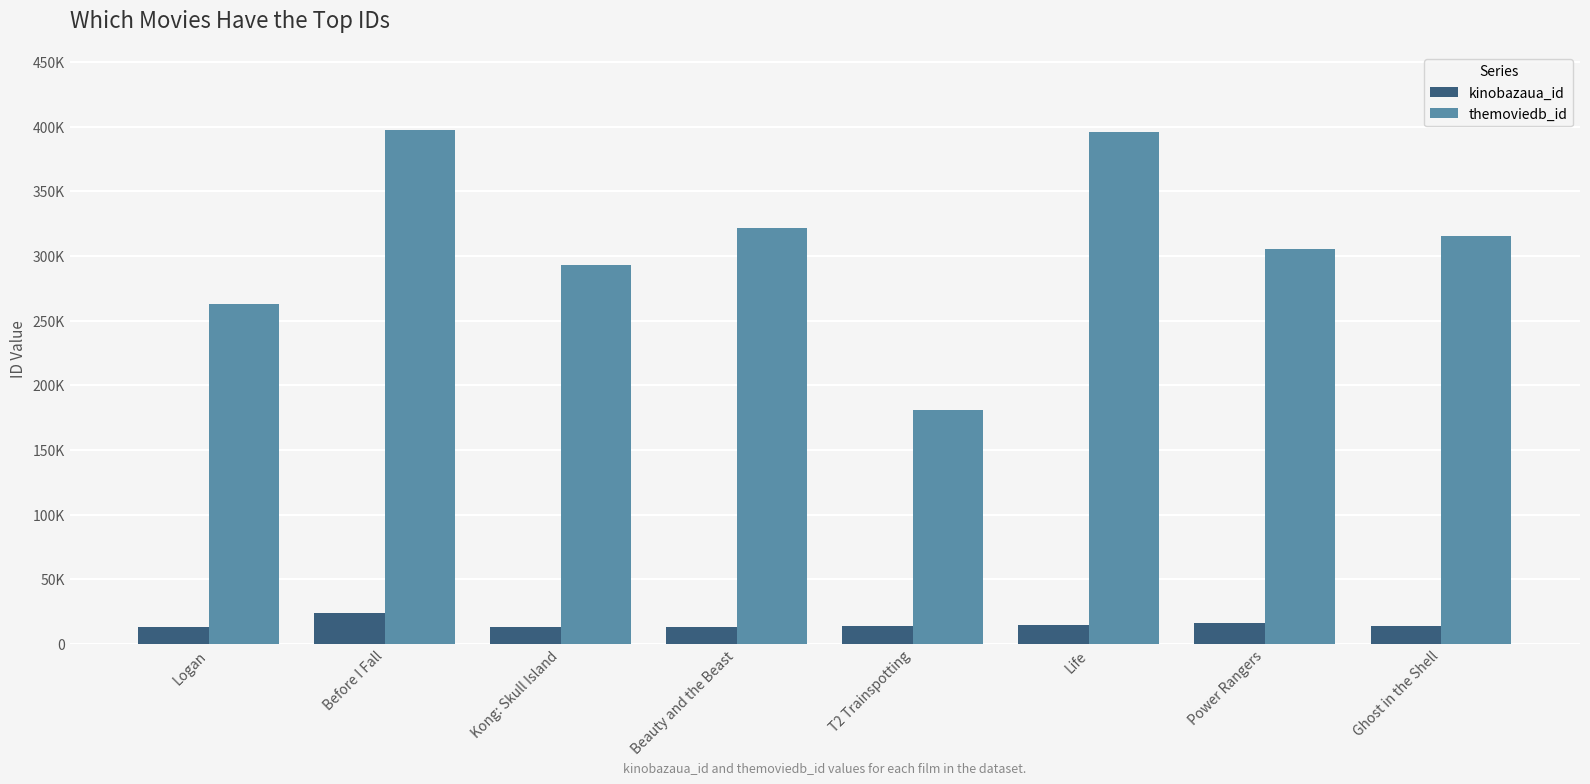

What is the value of the kinobazaua_id bar at the 2nd from the left?

23542